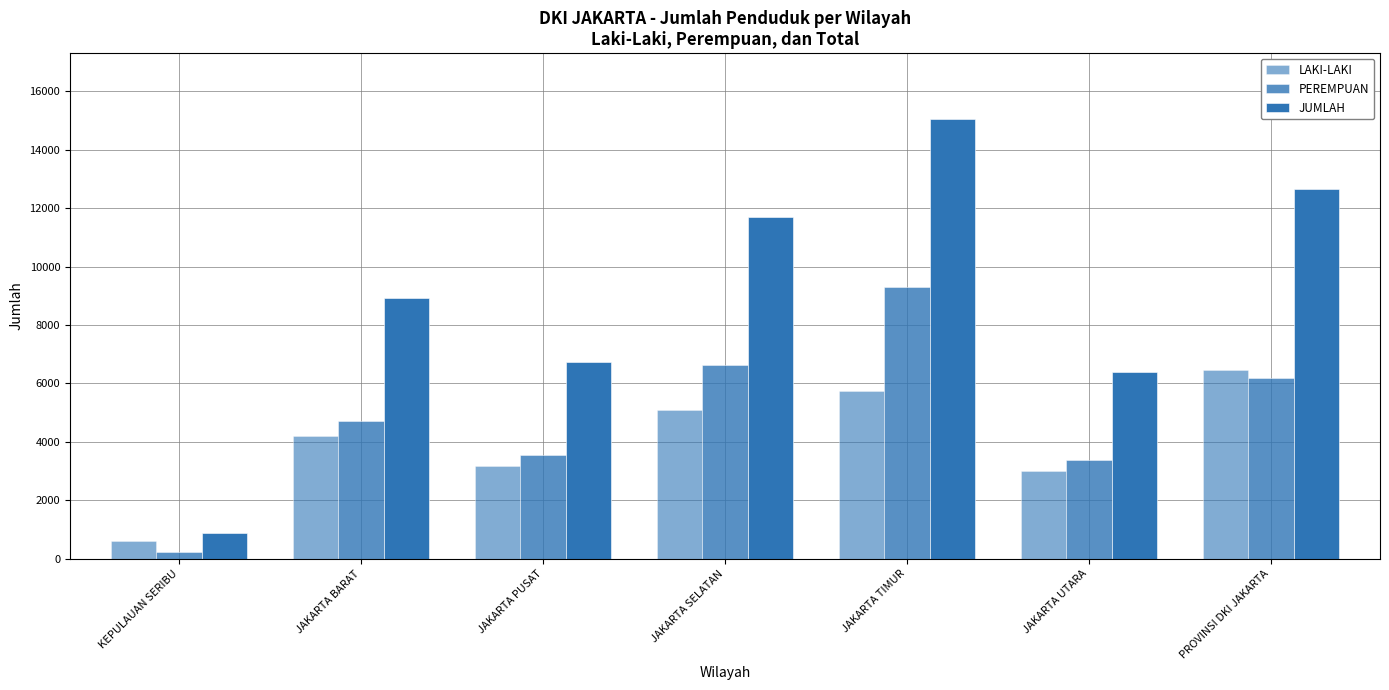

At which label does PEREMPUAN reach its minimum?

KEPULAUAN SERIBU